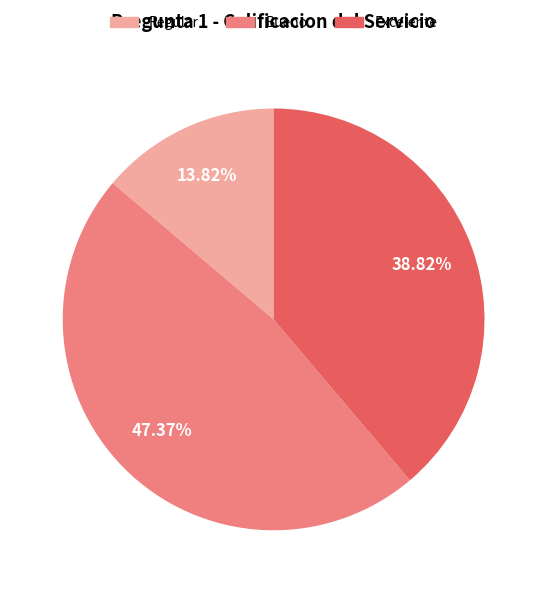

Is there any slice that represents more than half of the pie?

No